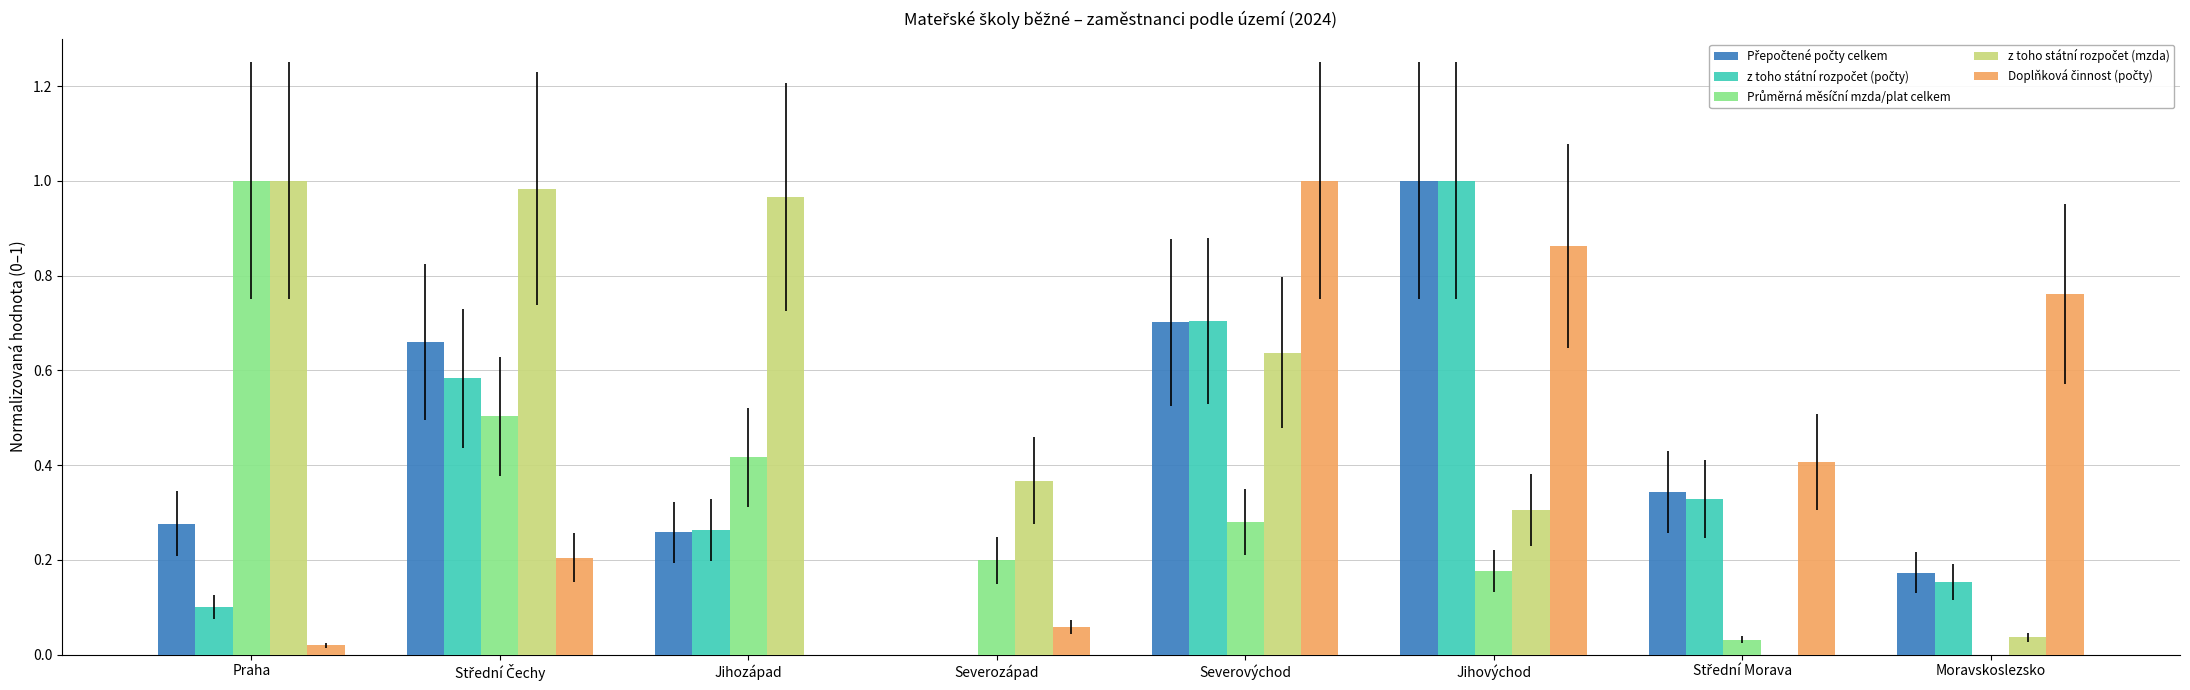

What position from the right is Jihovýchod?

3